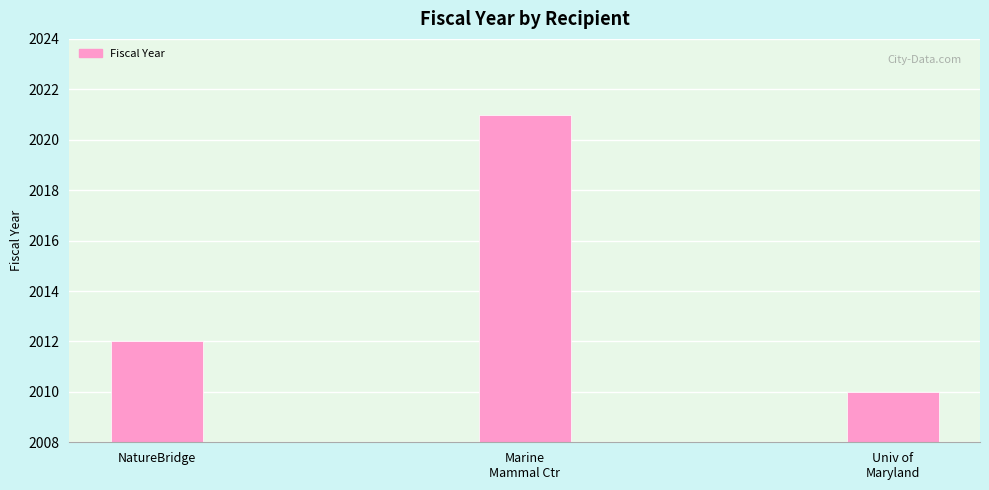

True or false: the data shows 557 at Univ of
Maryland.

False